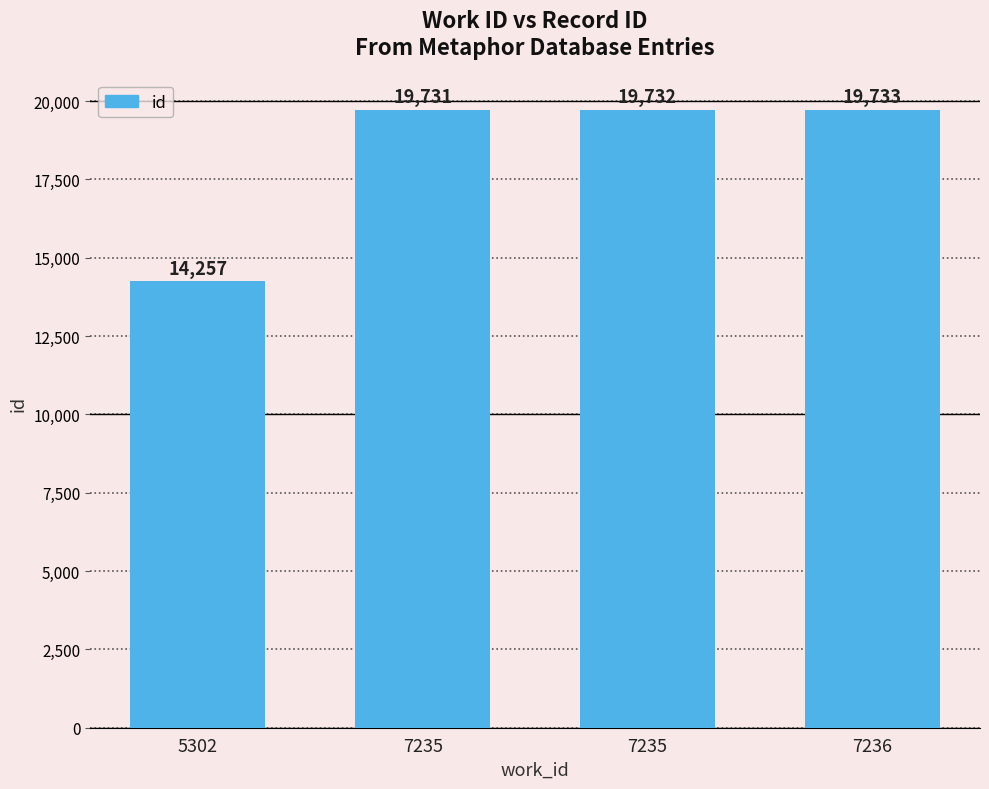

Rank the categories by value from highest to lowest.

7236, 7235, 7235, 5302